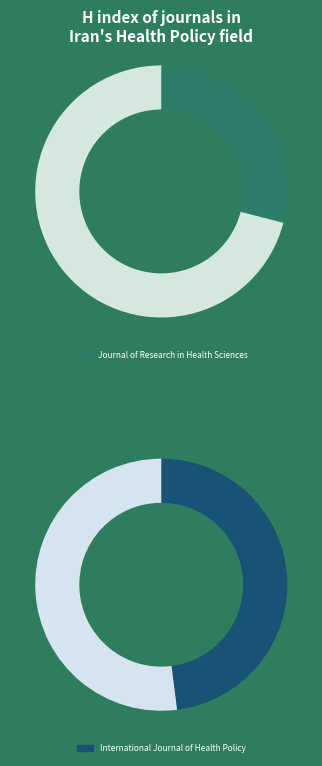

Count the number of slices in the pie.

2